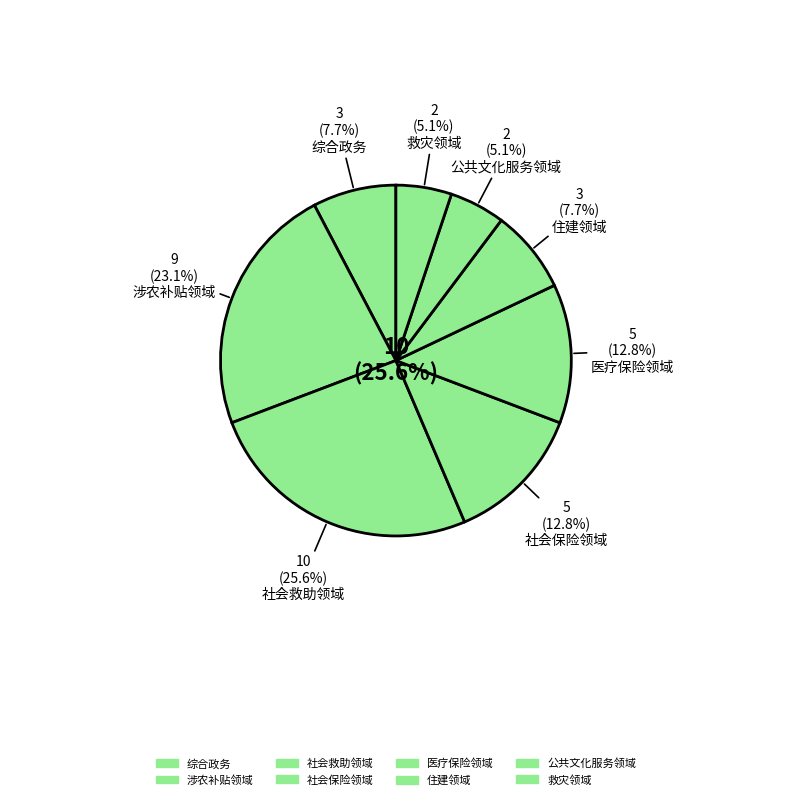

The 社会保险领域 slice represents 1% of the pie. True or false?

False